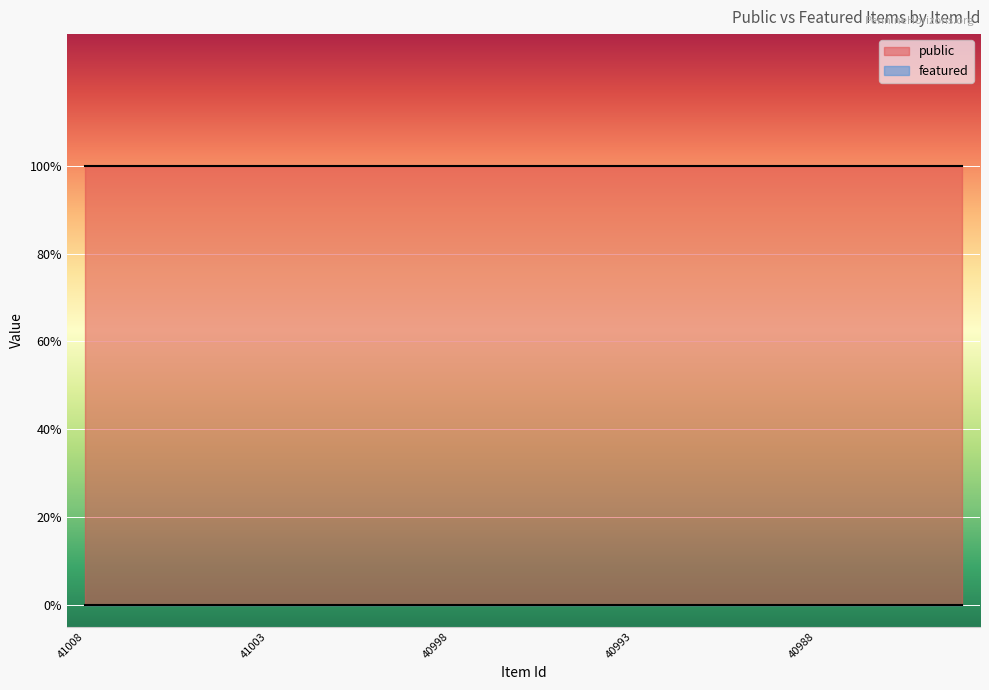

What is the value of the public point at the 3rd from the left?

1